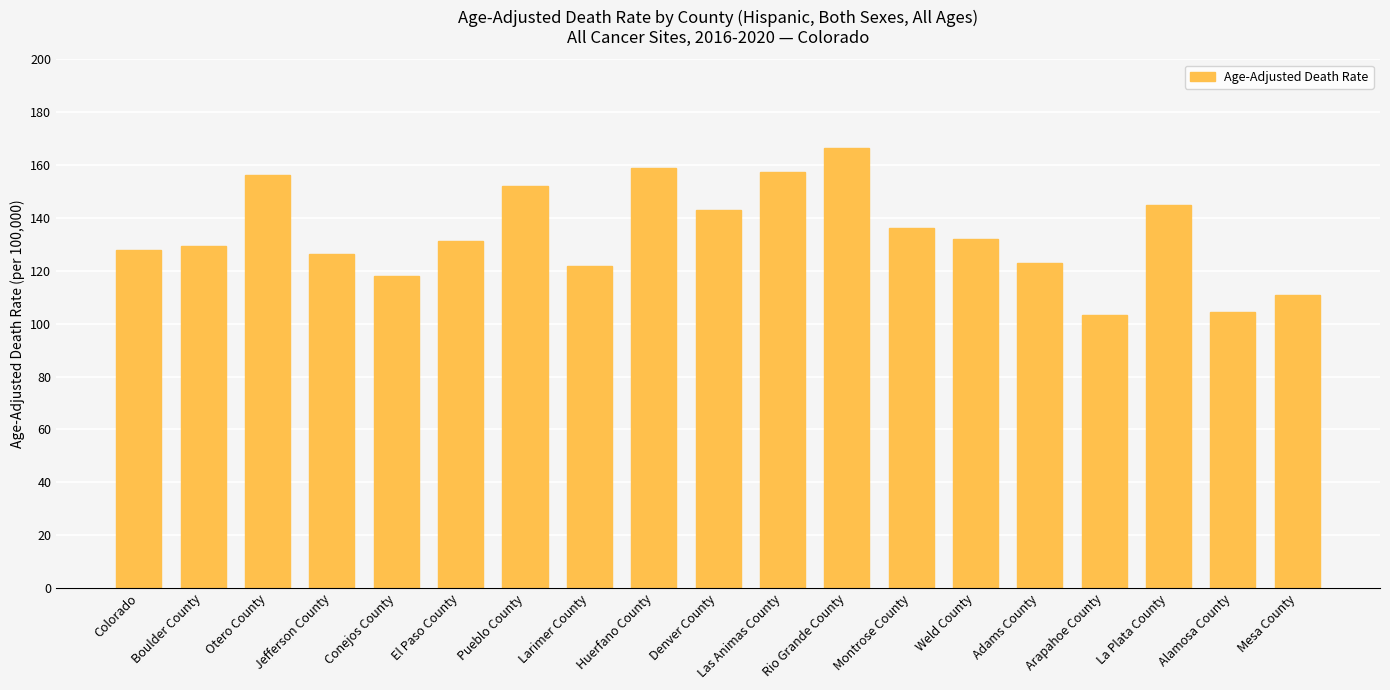

What is the change in value from Jefferson County to Huerfano County?

+32.8